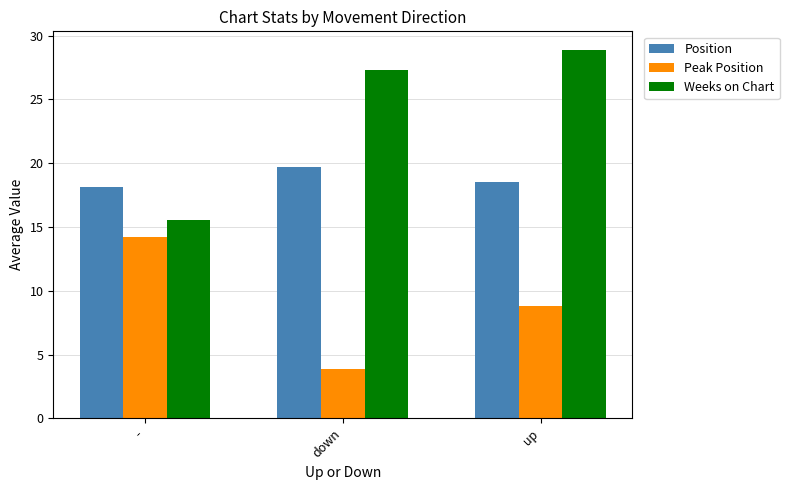

What is the value of the Peak Position bar at the 1st from the left?

14.2